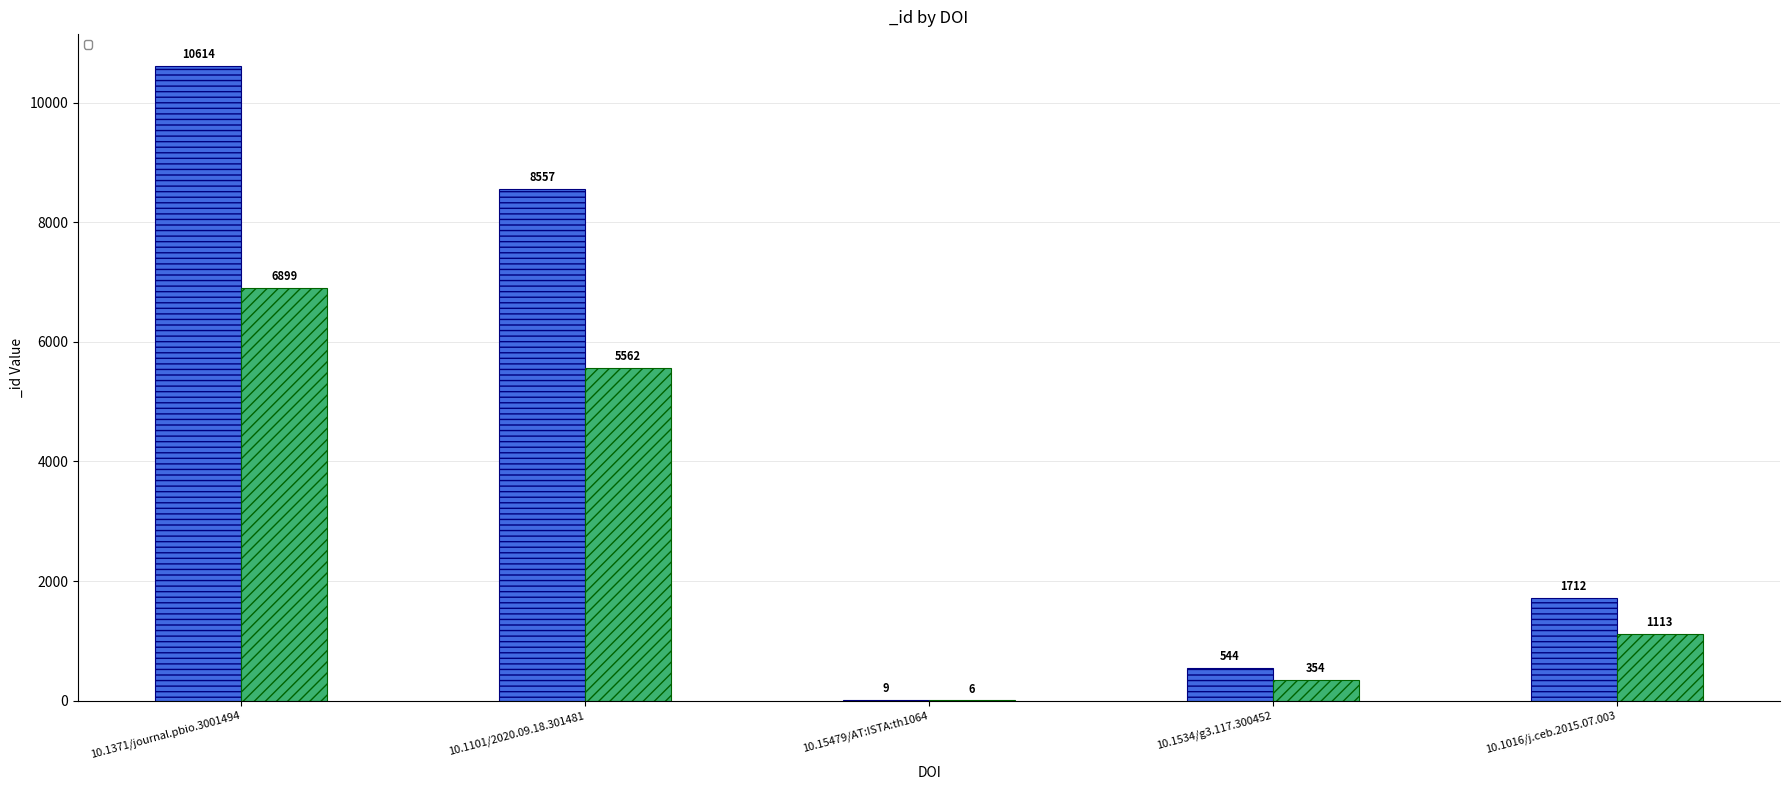

The chart shows a value of 820 at 10.1016/j.ceb.2015.07.003. True or false?

False